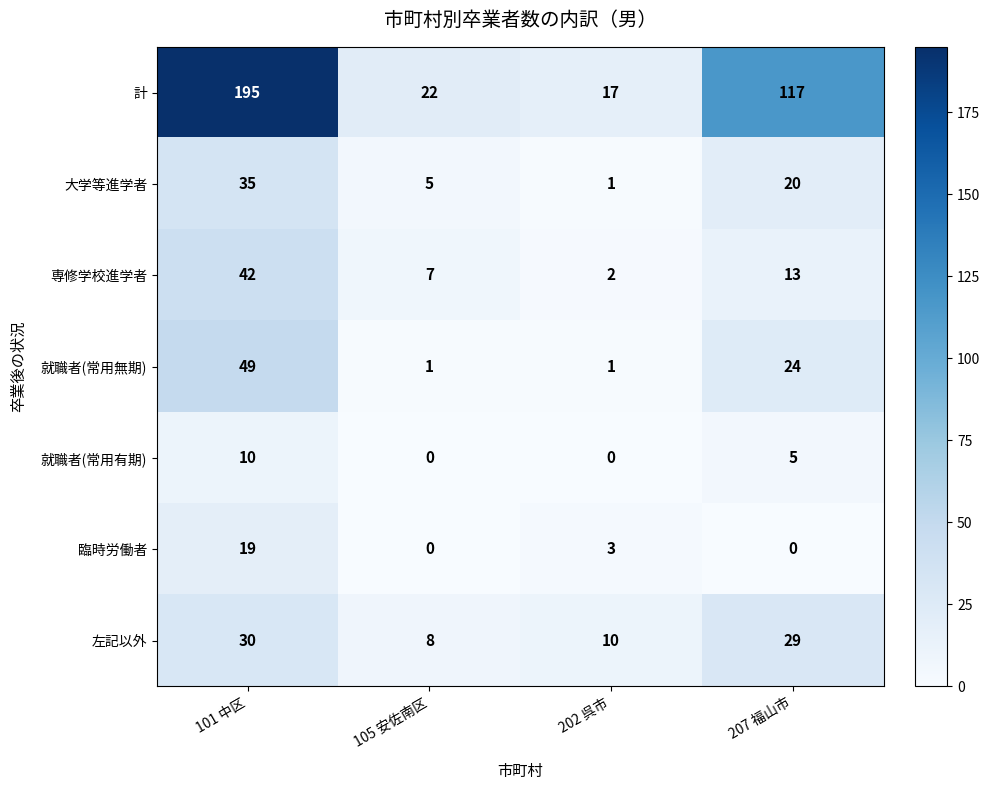

Reading left to right, what are all the values shown in this chart?

計: 101 中区=195	105 安佐南区=22	202 呉市=17	207 福山市=117
大学等進学者: 101 中区=35	105 安佐南区=5	202 呉市=1	207 福山市=20
専修学校進学者: 101 中区=42	105 安佐南区=7	202 呉市=2	207 福山市=13
就職者(常用無期): 101 中区=49	105 安佐南区=1	202 呉市=1	207 福山市=24
就職者(常用有期): 101 中区=10	105 安佐南区=0	202 呉市=0	207 福山市=5
臨時労働者: 101 中区=19	105 安佐南区=0	202 呉市=3	207 福山市=0
左記以外: 101 中区=30	105 安佐南区=8	202 呉市=10	207 福山市=29